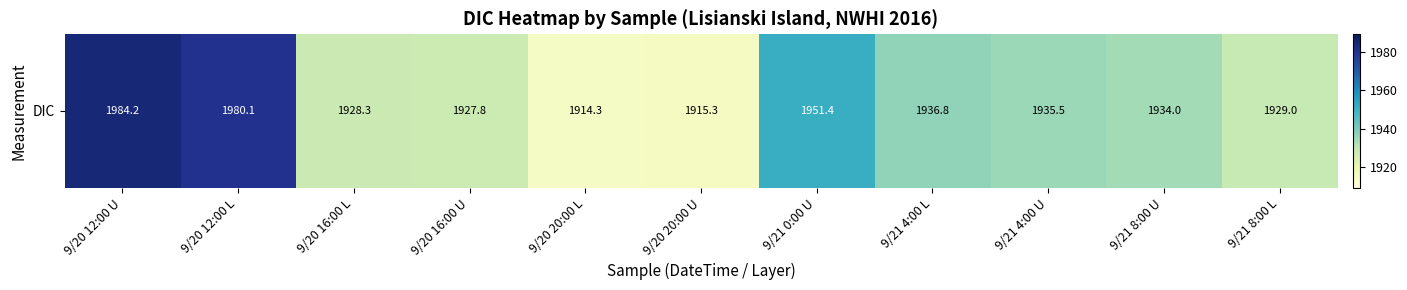

List the labels in order of value, largest first.

9/20 12:00 U, 9/20 12:00 L, 9/21 0:00 U, 9/21 4:00 L, 9/21 4:00 U, 9/21 8:00 U, 9/21 8:00 L, 9/20 16:00 L, 9/20 16:00 U, 9/20 20:00 U, 9/20 20:00 L